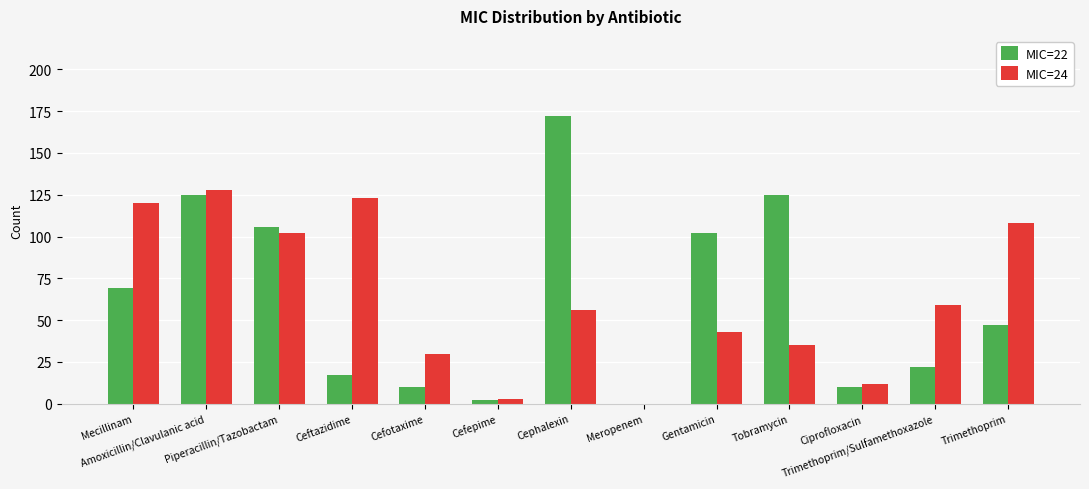

Reading left to right, list all the values displayed in this chart.

MIC=22: 69	125	106	17	10	2	172	0	102	125	10	22	47
MIC=24: 120	128	102	123	30	3	56	0	43	35	12	59	108